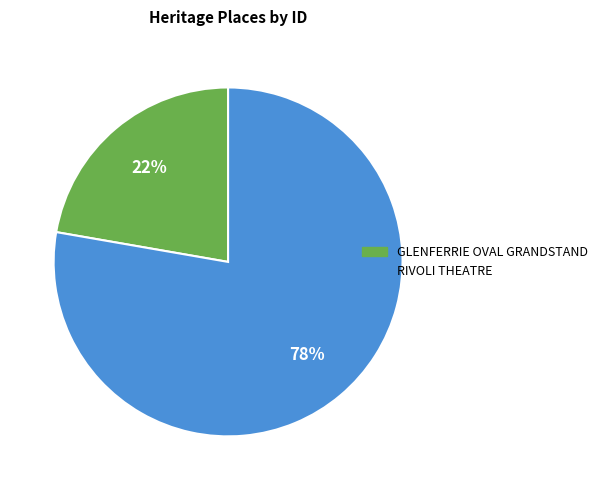

The GLENFERRIE OVAL GRANDSTAND slice represents 22% of the pie. True or false?

True